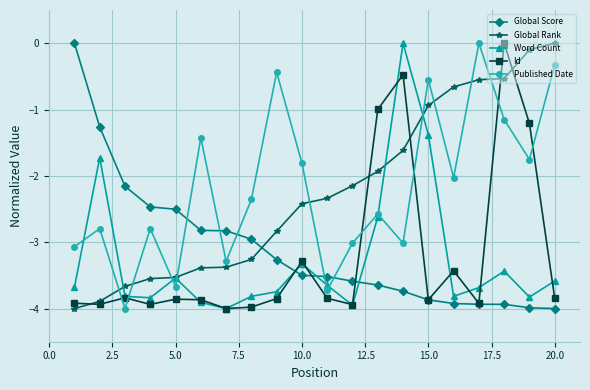

What is the value of the Global Score point at the 17th from the left?

-3.9